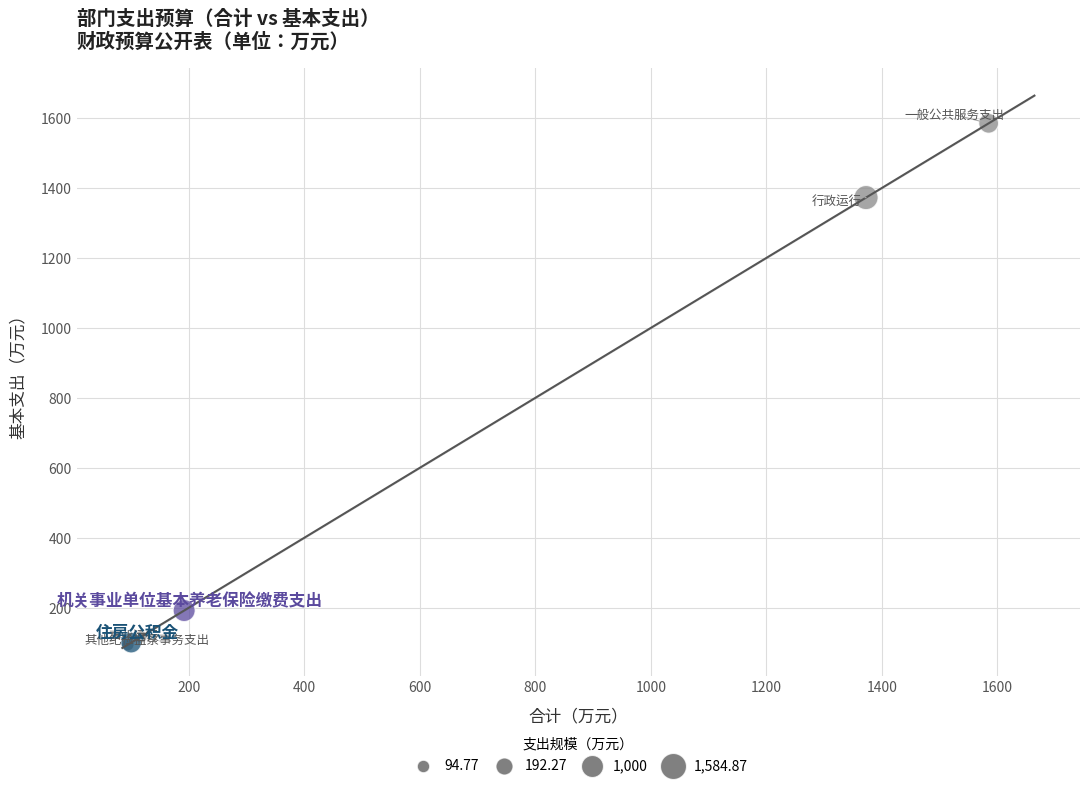

What Y value in the scatter plot is closest to 839?

1372.7